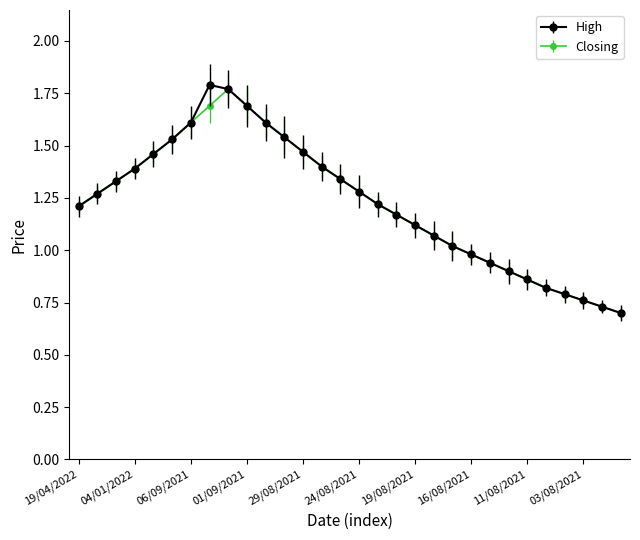

Which series has the widest spread of values?

High